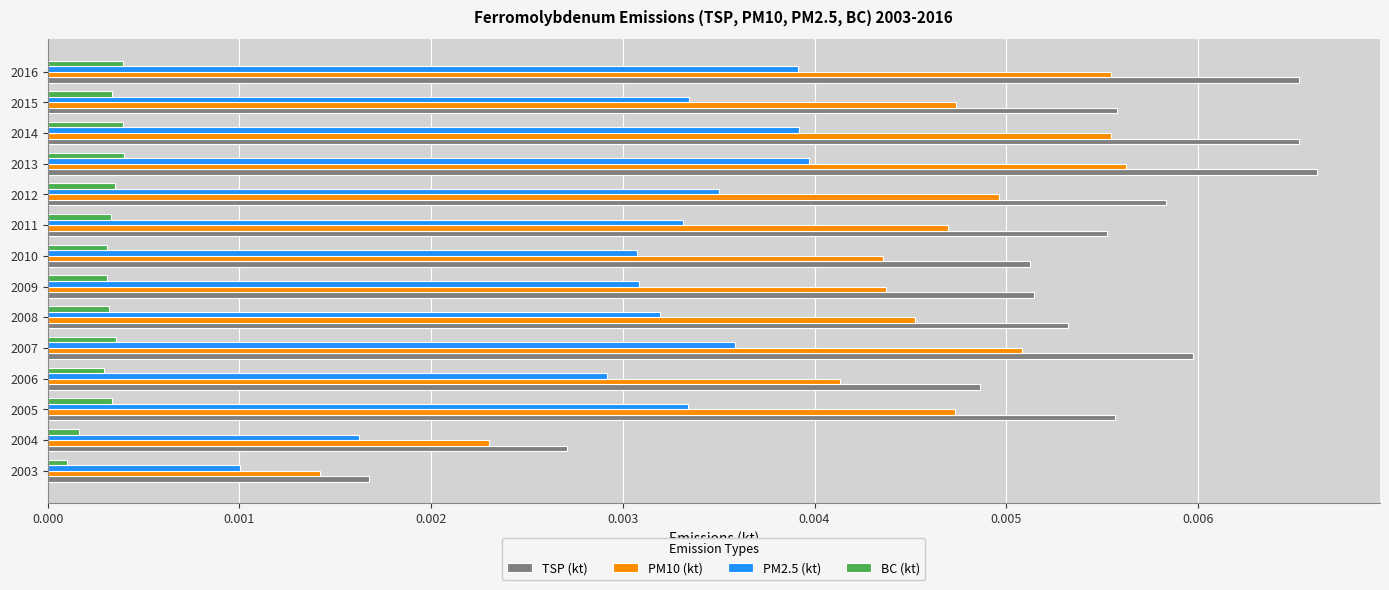

At how many categories does at least one series exceed 0?

14